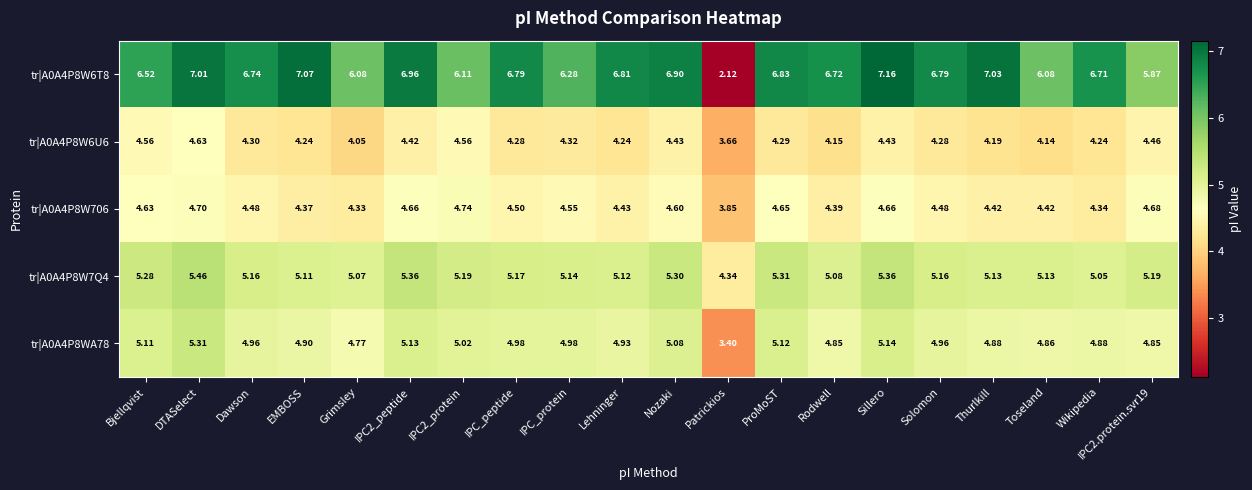

What is the spread (max minus min) of values at Solomon?

2.5